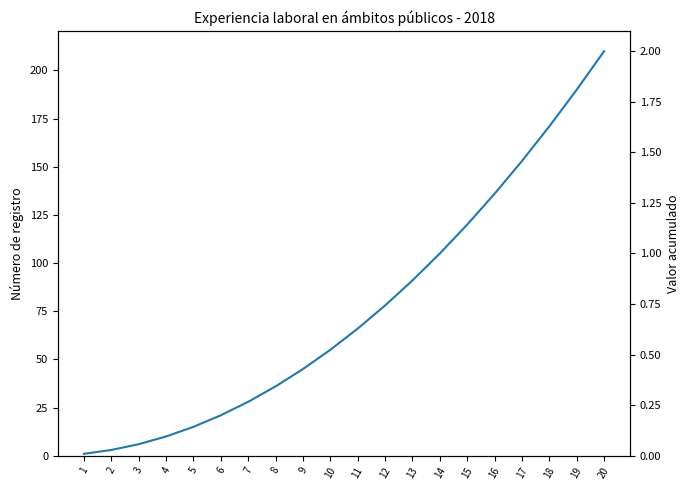

Does the chart have visible grid lines?

No